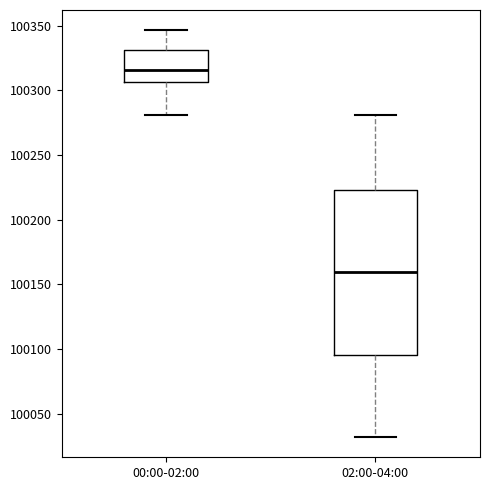

Where is the upper edge of the box for 00:00-02:00 on the y-axis? The values are not printed on the chart, so give them approximately, as read against the axis.

100330